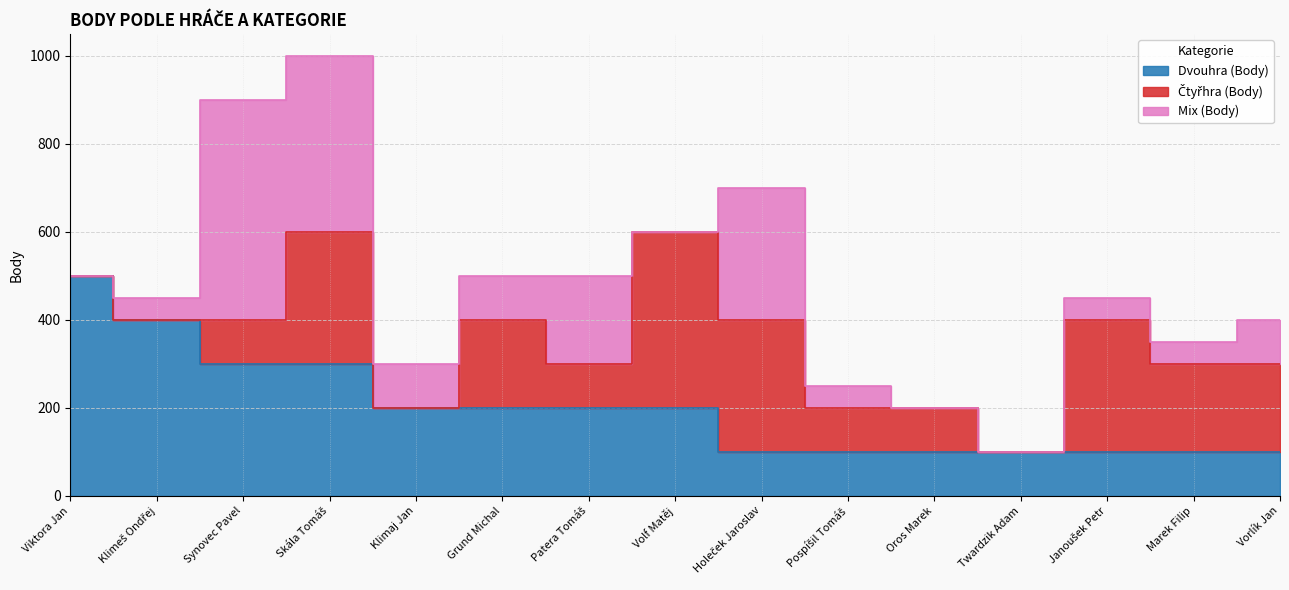

What are all the series names shown in the legend?

Dvouhra (Body), Čtyřhra (Body), Mix (Body)